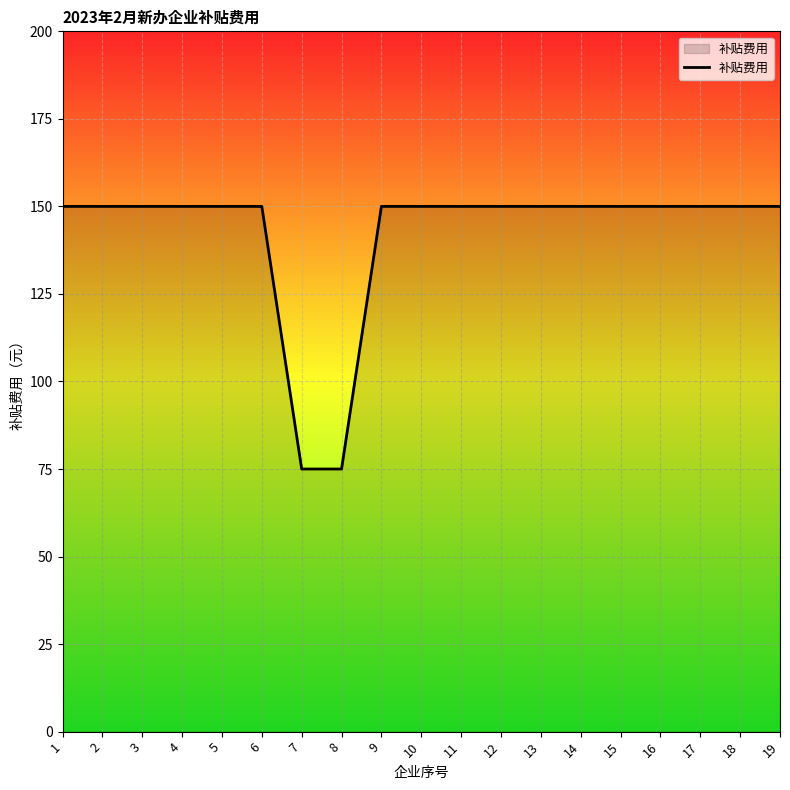

What is the ratio of the value at 8 to the value at 15?

0.5